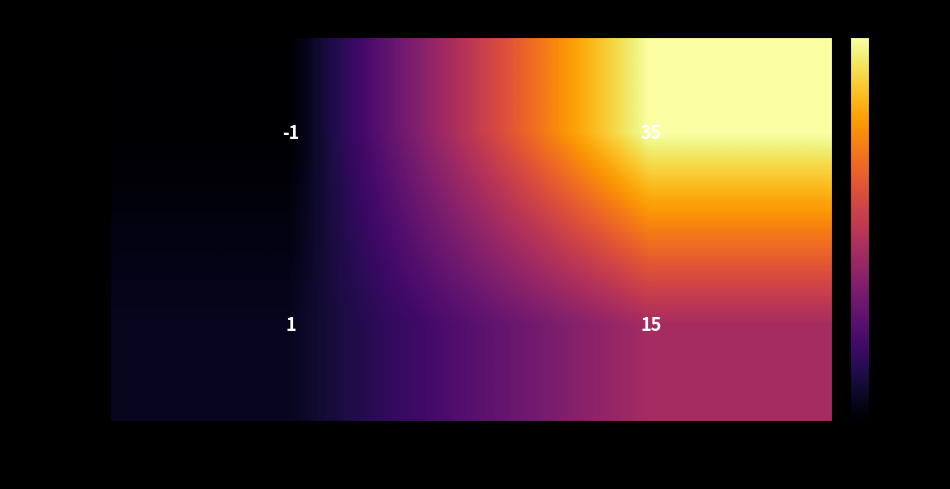

What is the spread (max minus min) of values at io_index?

20